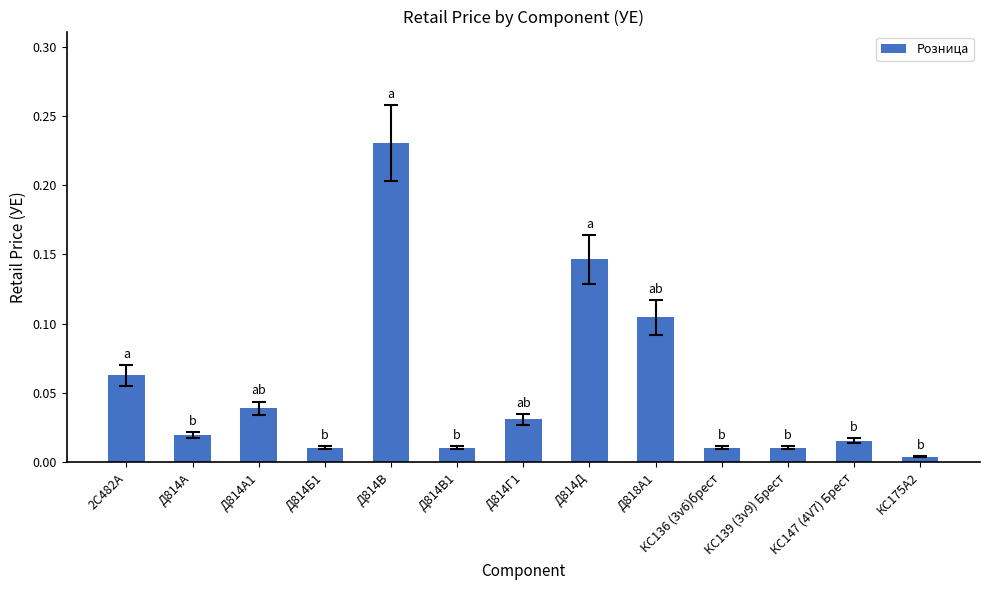

Does the chart contain stacked bars?

No